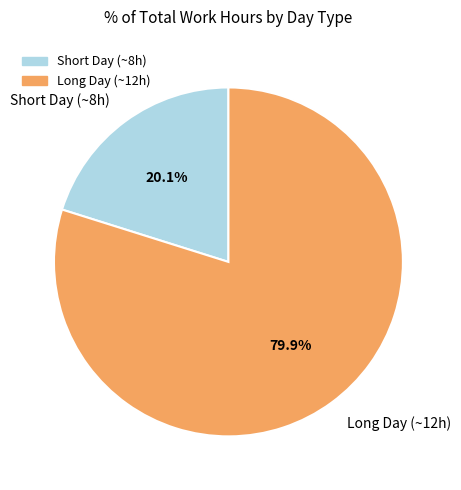

Which has a higher value, Long Day (~12h) or Short Day (~8h)?

Long Day (~12h)